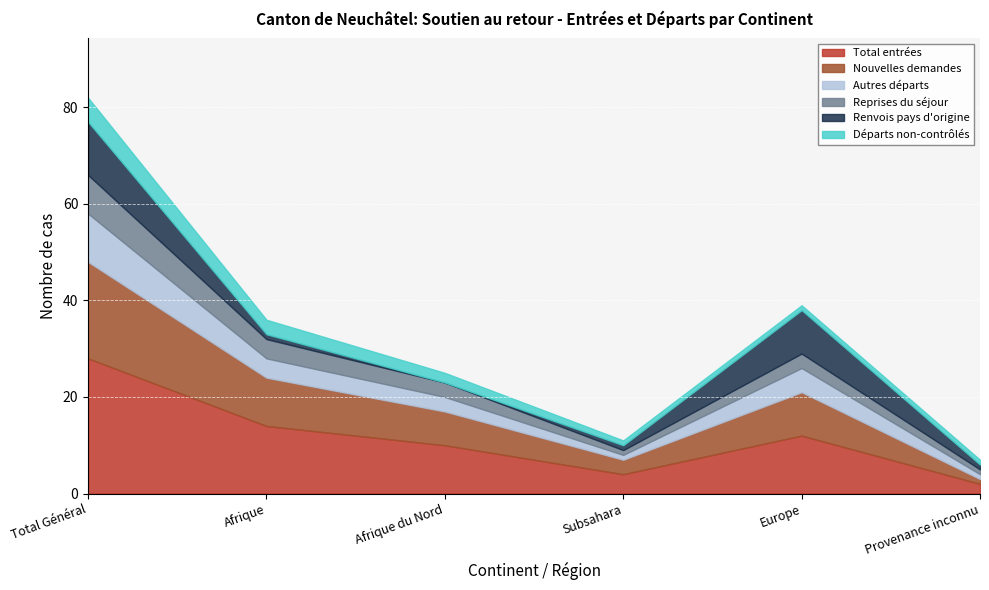

How many values in the Renvois pays d'origine series exceed 1?

2